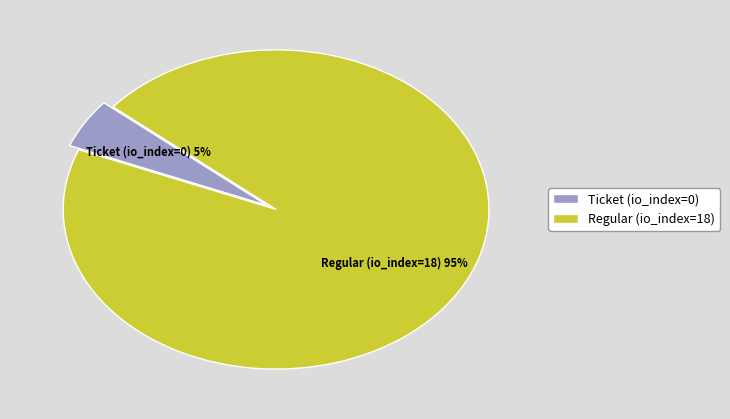

The Regular (io_index=18) slice represents 95% of the pie. True or false?

True